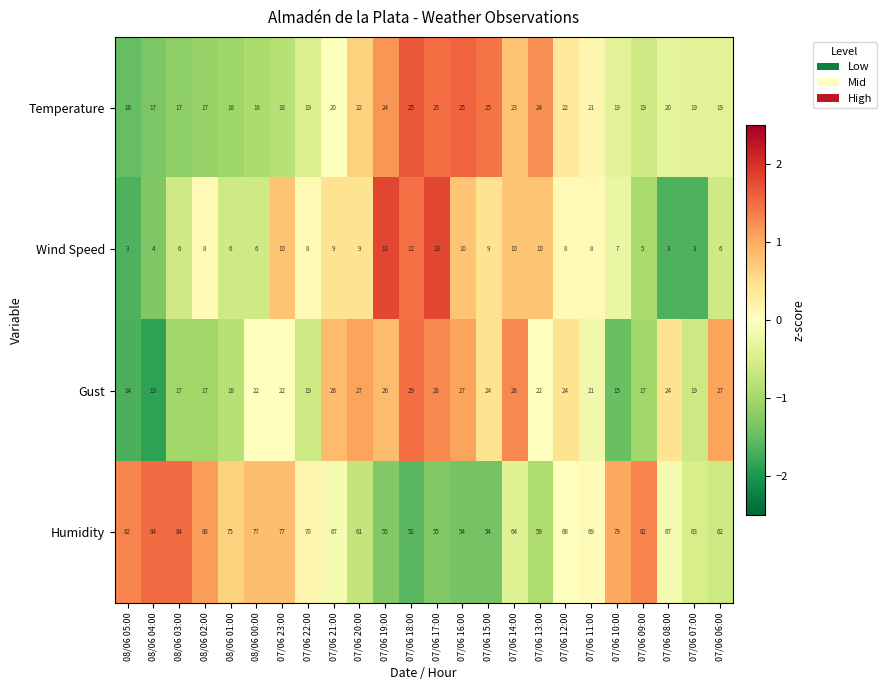

What is the difference between the maximum and minimum values in the Wind Speed series?

10